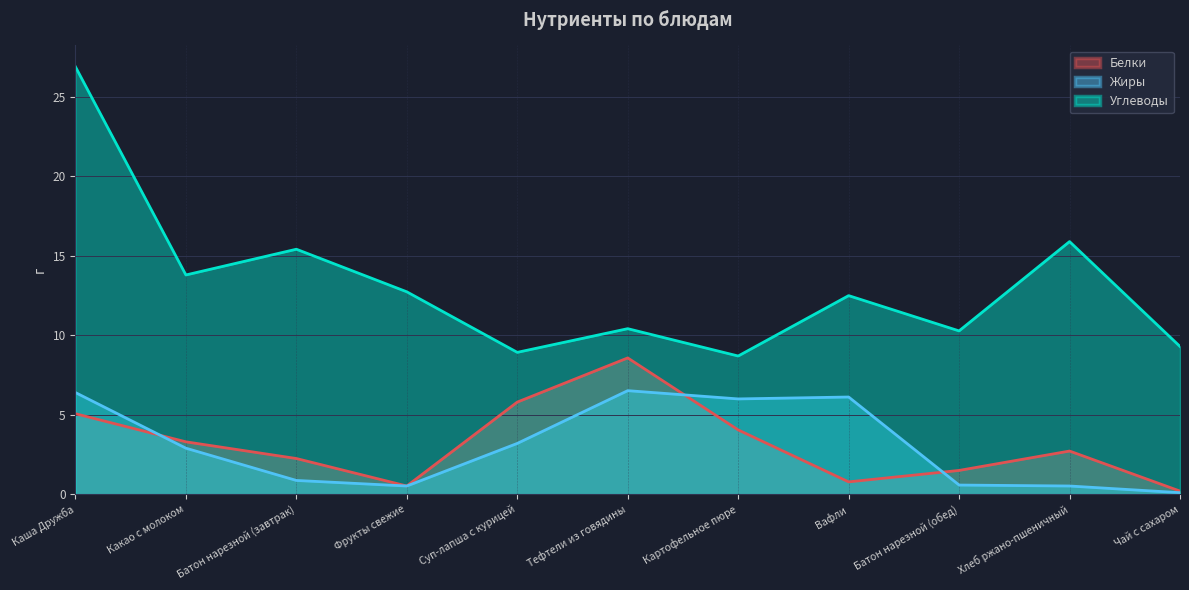

Which series changed the most between Фрукты свежие and Хлеб ржано-пшеничный?

Углеводы